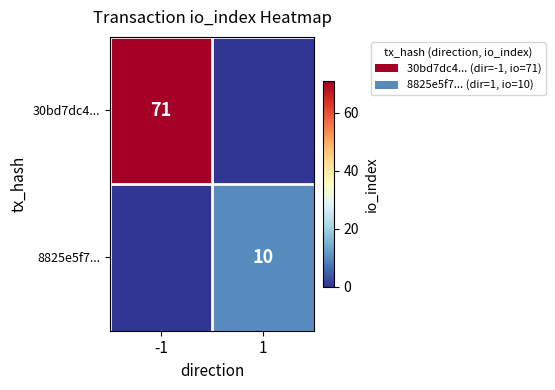

The 8825e5f7... series shows 10 at 1. True or false?

True